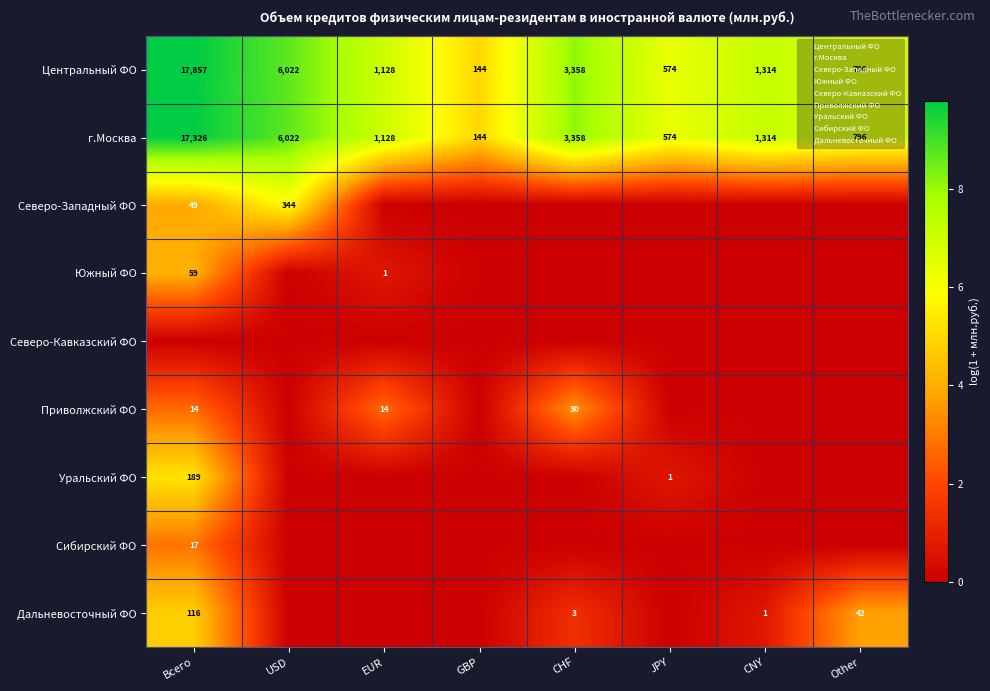

What is the minimum value for Центральный ФО?

5.0